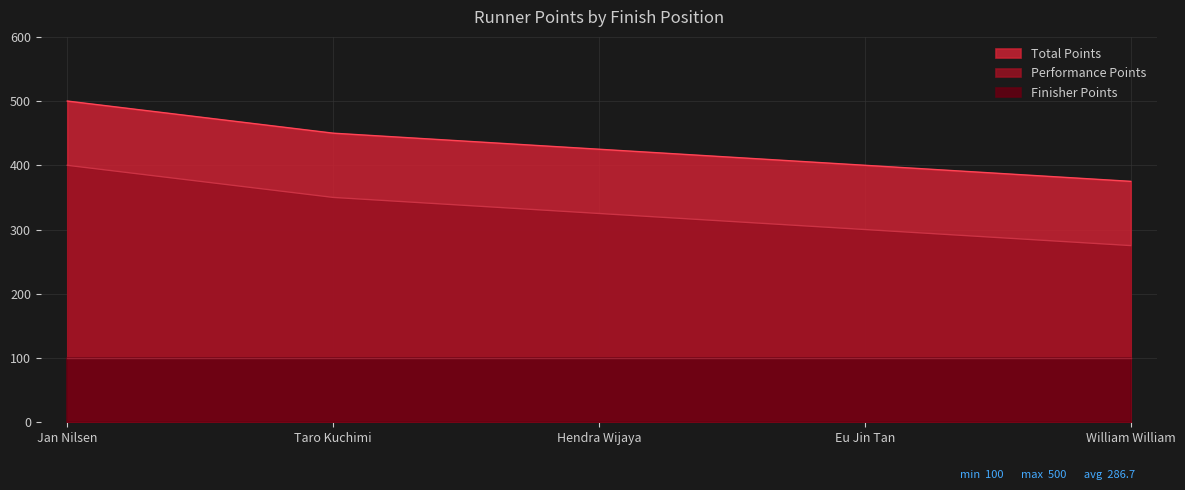

True or false: Performance Points has more than 1 interior local peaks.

False